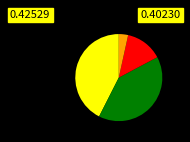

Does any single category account for the majority?

No